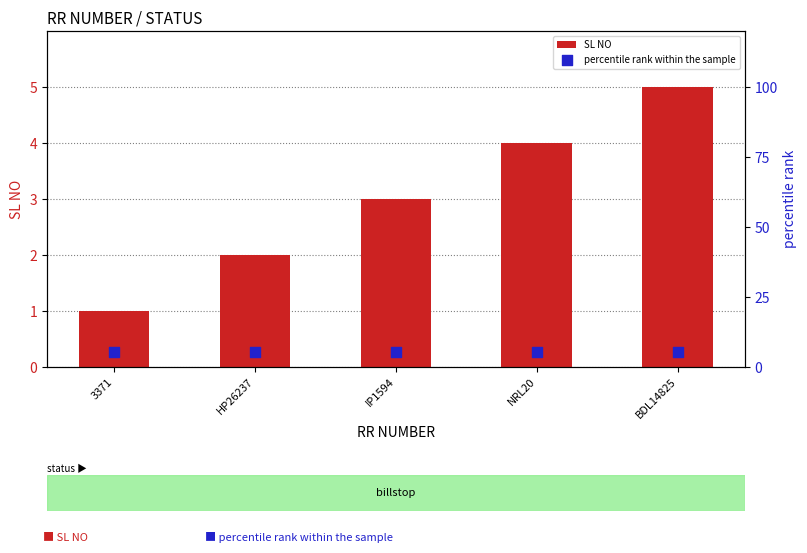

At how many categories does at least one series exceed 1?

5